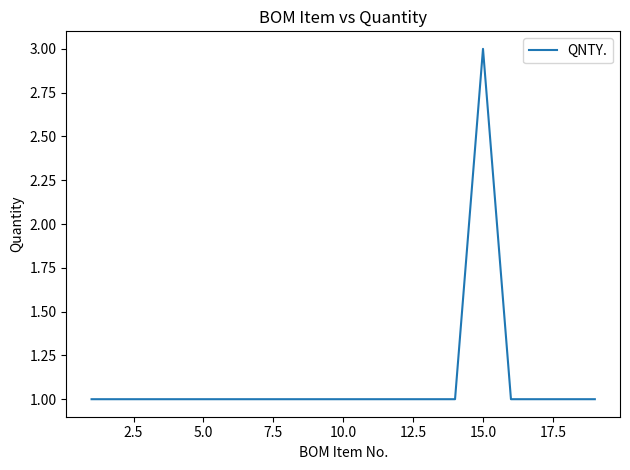

What is the maximum value shown in the chart?

3